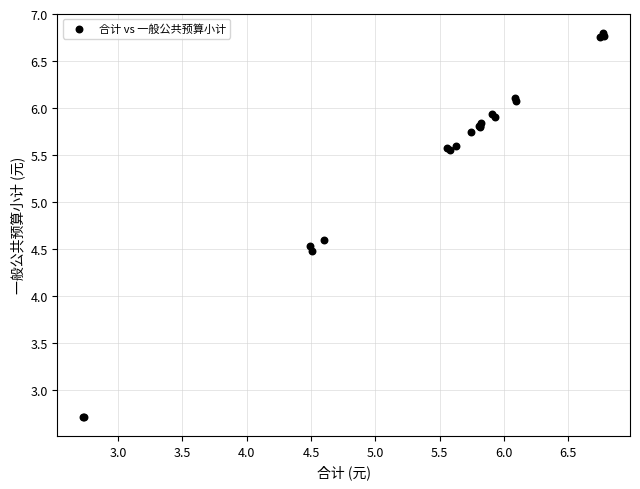

What Y value in the scatter plot is closest to 4?

4.5